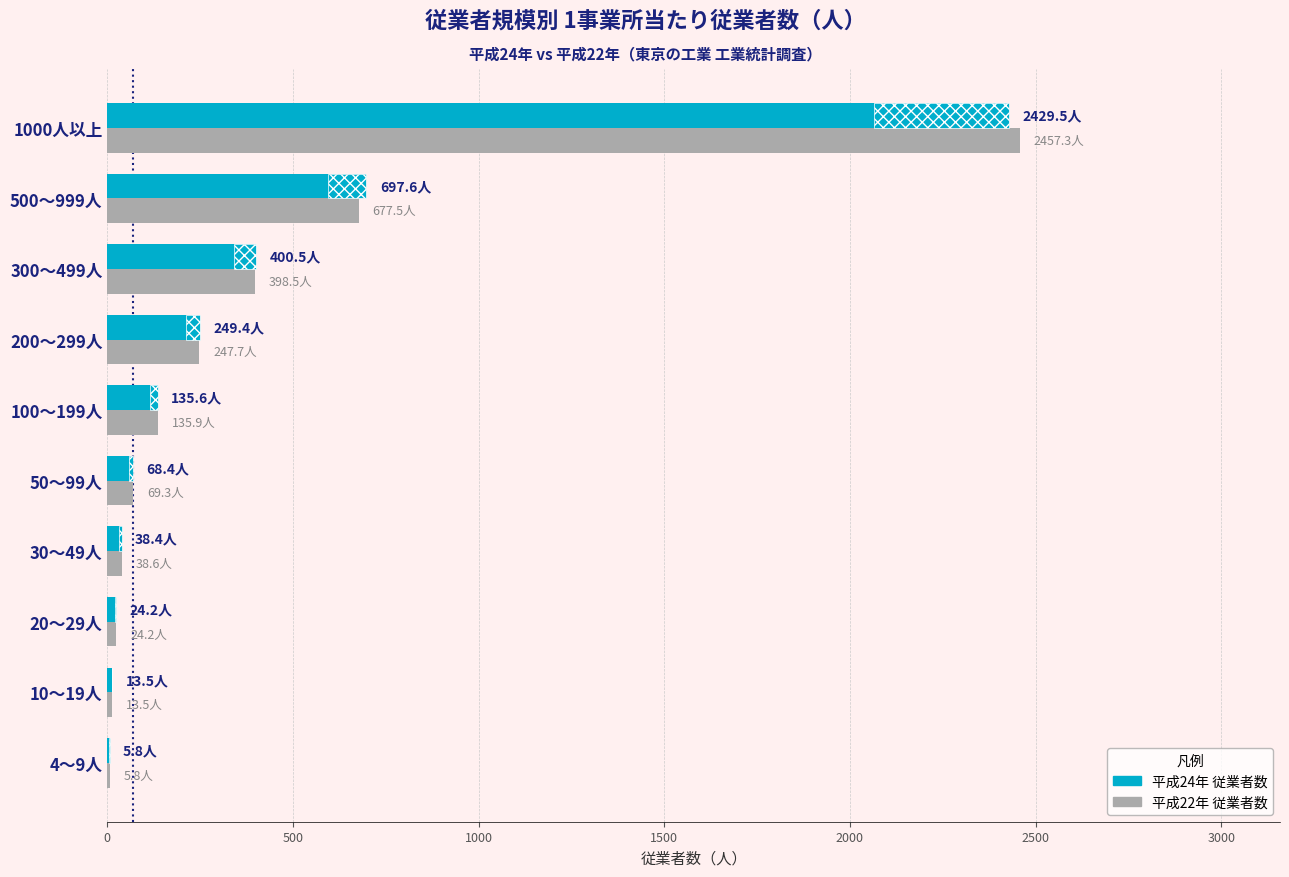

List the series in order of their overall mean, highest first.

平成22年 従業者数, 平成24年 従業者数